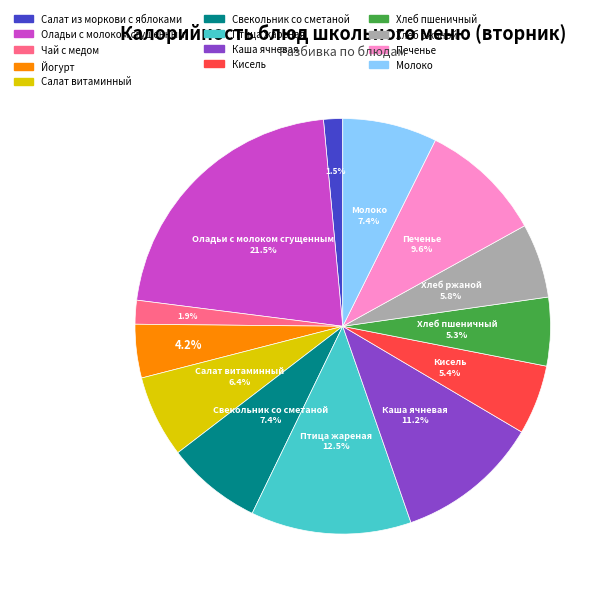

How many slices are in this pie chart?

13